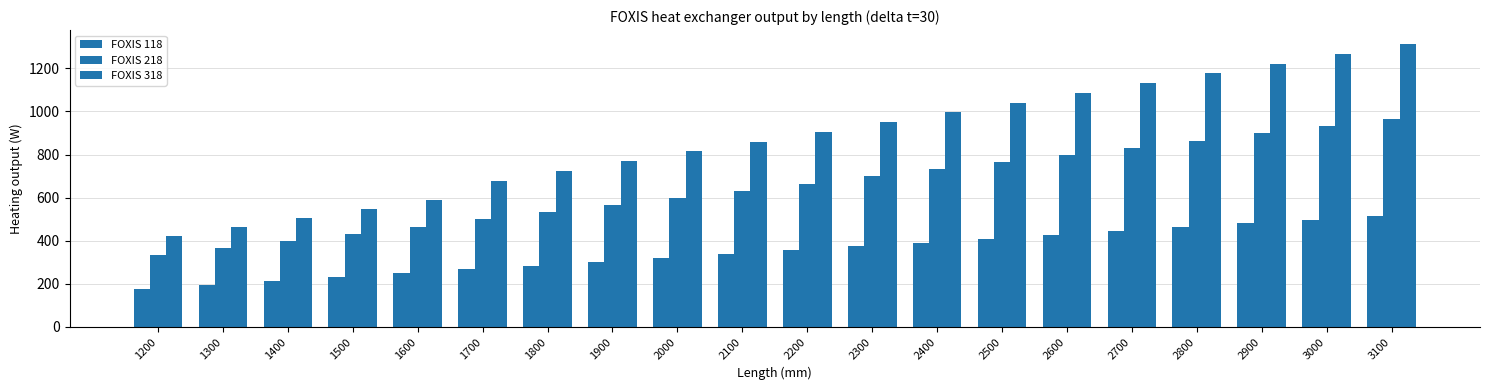

How many data points in FOXIS 118 are less than 355?

10